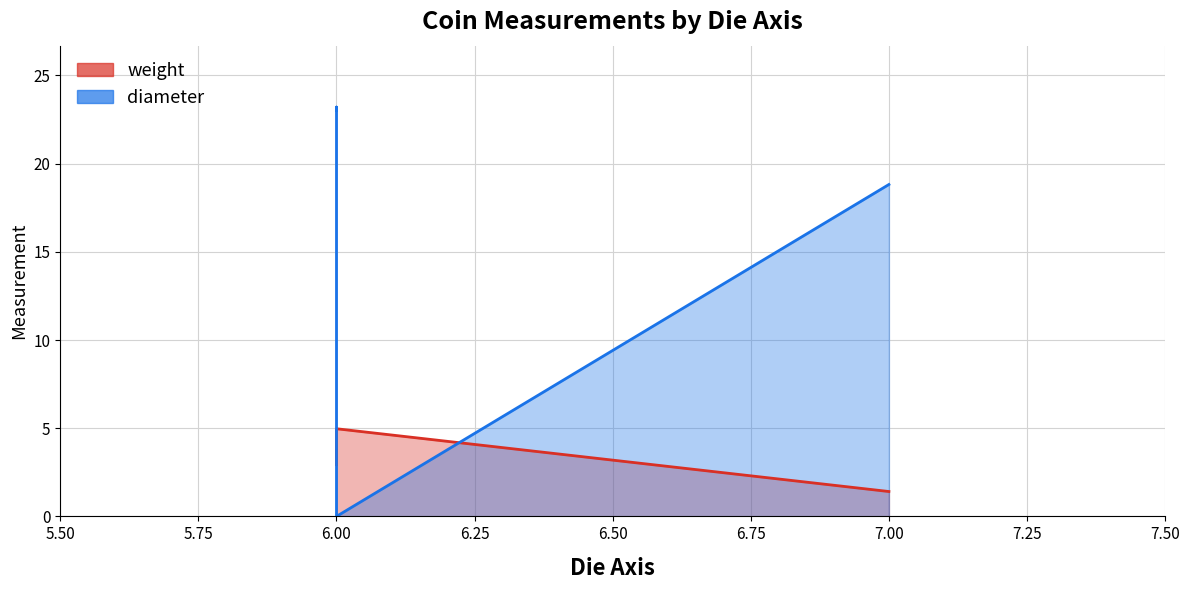

Where is the first local minimum for diameter?

6